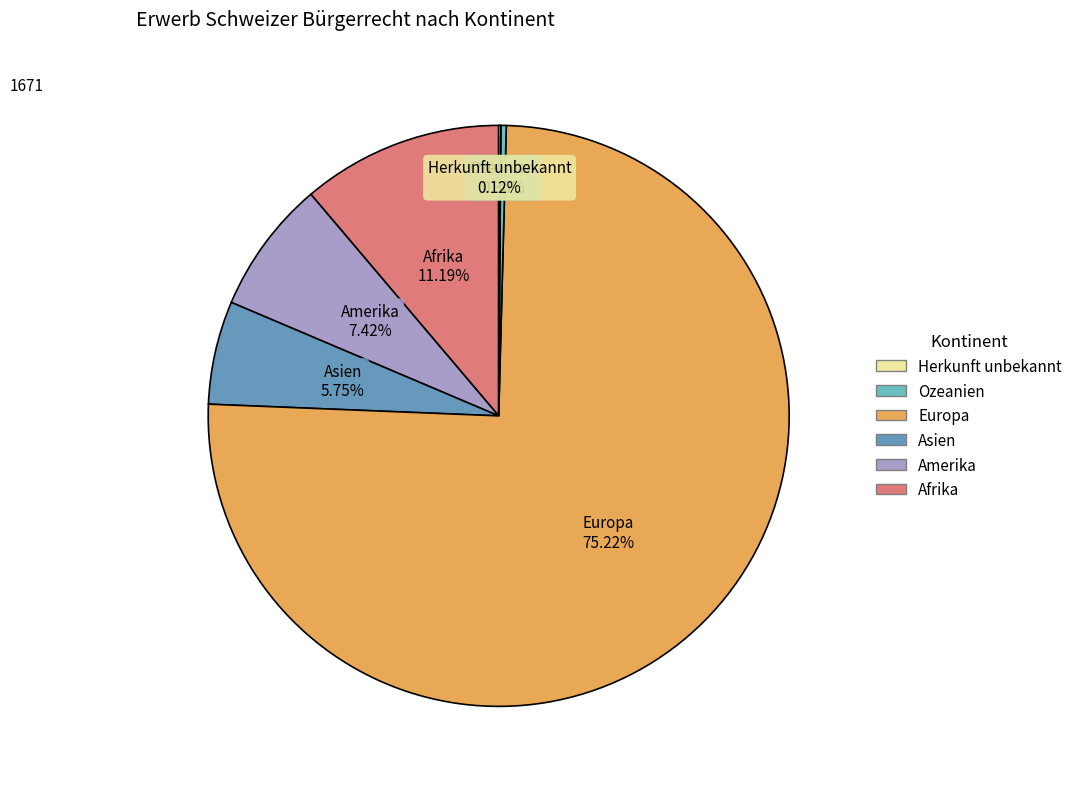

Which slice is the largest?

Europa